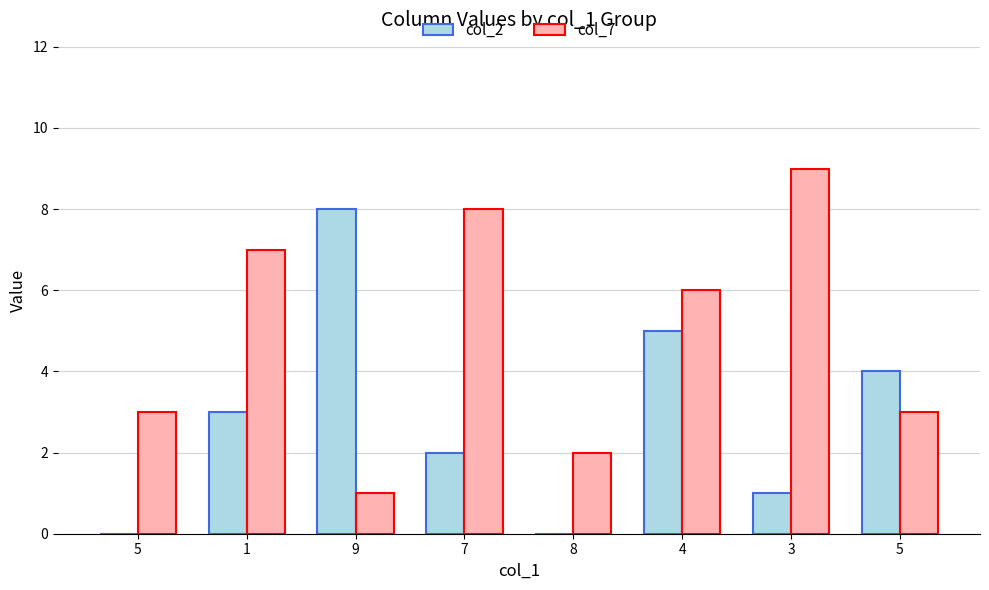

What is the label of the 6th bar from the right?

9